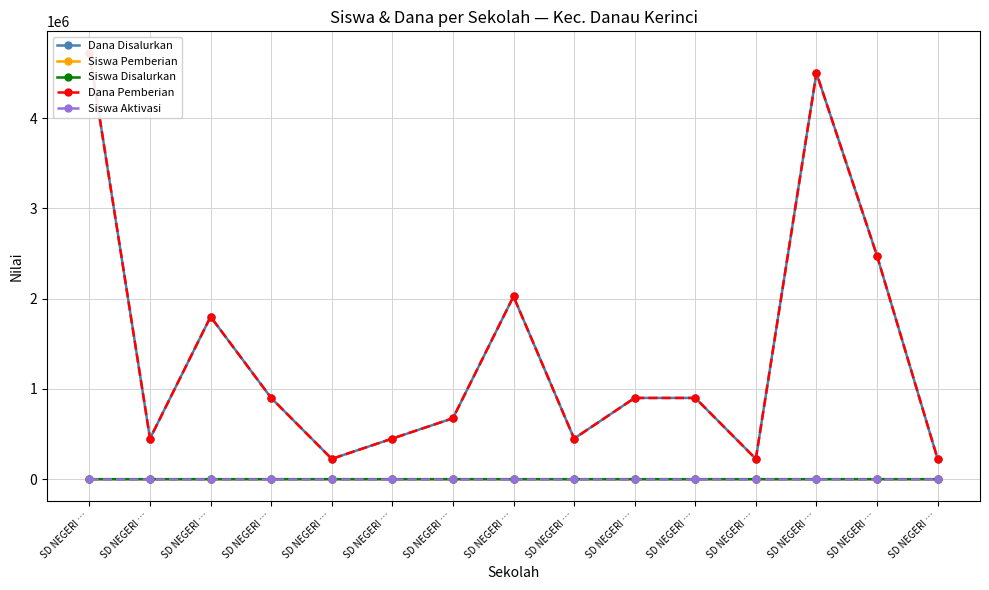

At how many categories does at least one series exceed 406340?

12